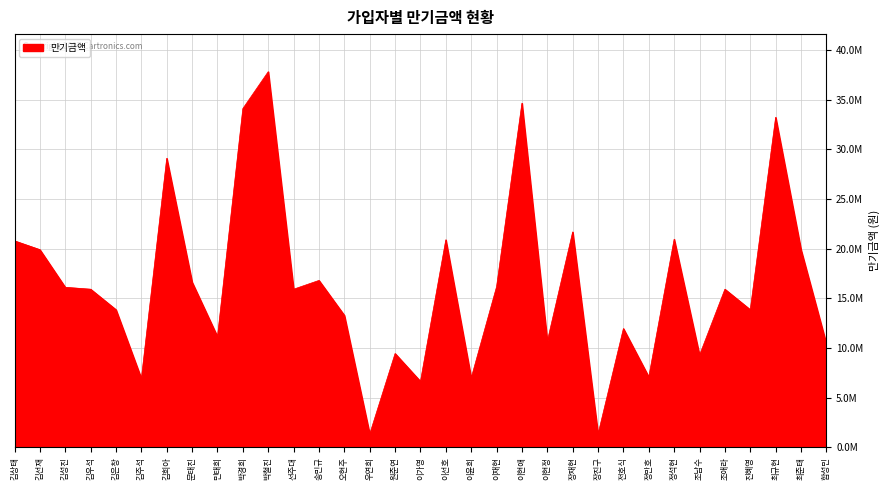

At which label does the data first exceed 15927000?

김상태